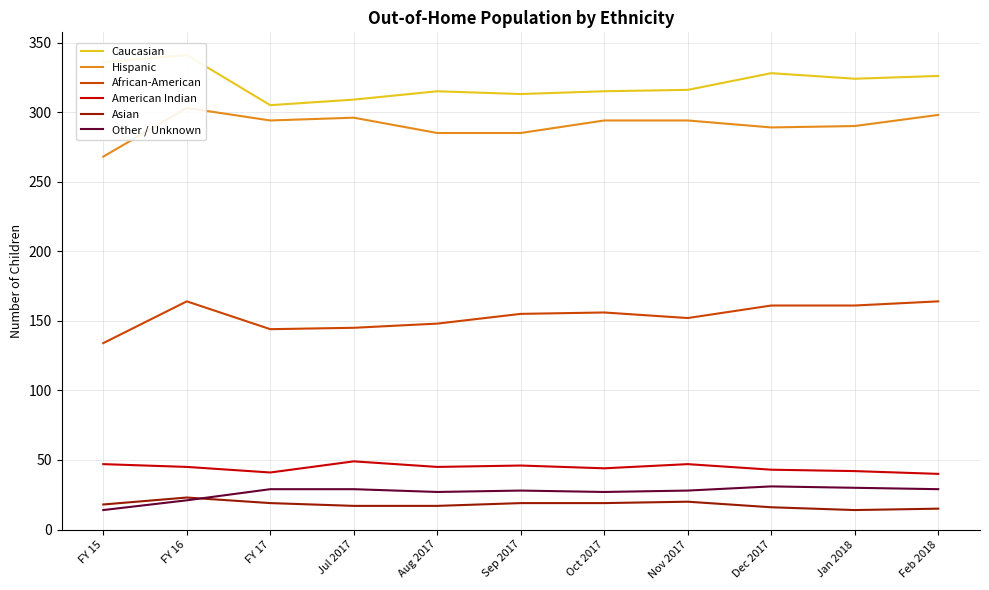

Reading left to right, extract all data points from this chart.

Caucasian: FY 15=336	FY 16=341	FY 17=305	Jul 2017=309	Aug 2017=315	Sep 2017=313	Oct 2017=315	Nov 2017=316	Dec 2017=328	Jan 2018=324	Feb 2018=326
Hispanic: FY 15=268	FY 16=303	FY 17=294	Jul 2017=296	Aug 2017=285	Sep 2017=285	Oct 2017=294	Nov 2017=294	Dec 2017=289	Jan 2018=290	Feb 2018=298
African-American: FY 15=134	FY 16=164	FY 17=144	Jul 2017=145	Aug 2017=148	Sep 2017=155	Oct 2017=156	Nov 2017=152	Dec 2017=161	Jan 2018=161	Feb 2018=164
American Indian: FY 15=47	FY 16=45	FY 17=41	Jul 2017=49	Aug 2017=45	Sep 2017=46	Oct 2017=44	Nov 2017=47	Dec 2017=43	Jan 2018=42	Feb 2018=40
Asian: FY 15=18	FY 16=23	FY 17=19	Jul 2017=17	Aug 2017=17	Sep 2017=19	Oct 2017=19	Nov 2017=20	Dec 2017=16	Jan 2018=14	Feb 2018=15
Other / Unknown: FY 15=14	FY 16=21	FY 17=29	Jul 2017=29	Aug 2017=27	Sep 2017=28	Oct 2017=27	Nov 2017=28	Dec 2017=31	Jan 2018=30	Feb 2018=29